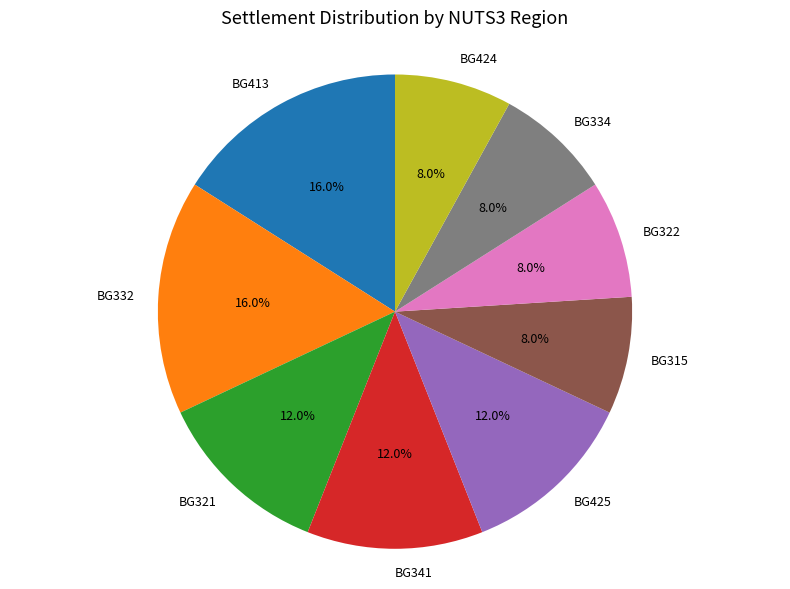

What is the ratio of the value at BG341 to the value at BG424?

1.5